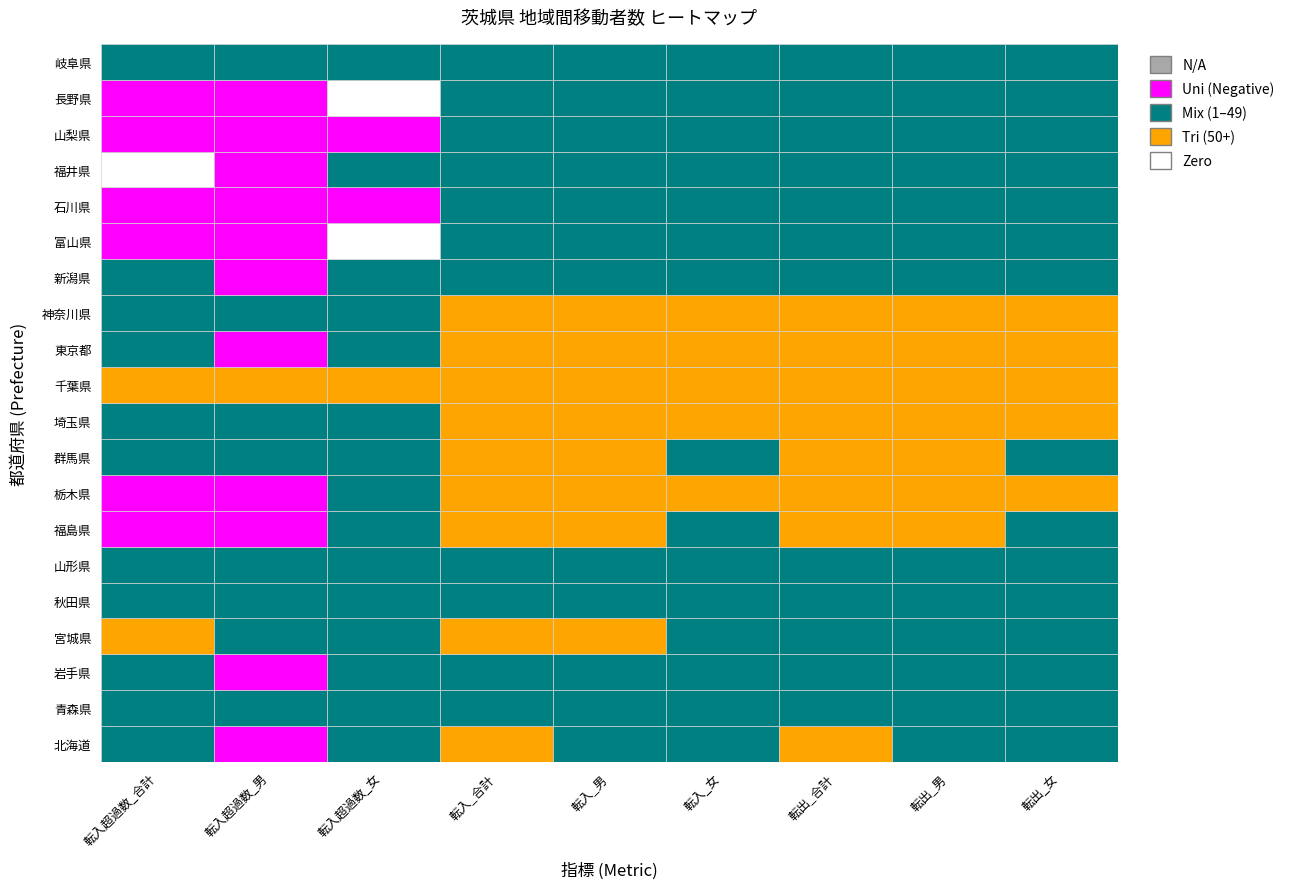

How many values in the 新潟県 series exceed 19?

4